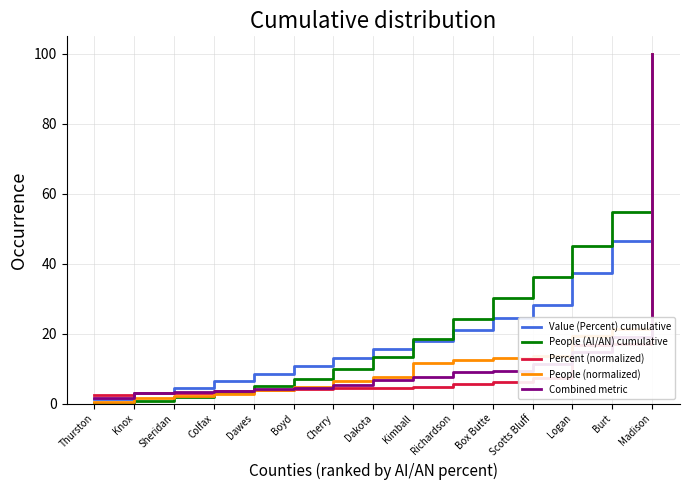

At how many categories does at least one series exceed 8?

11